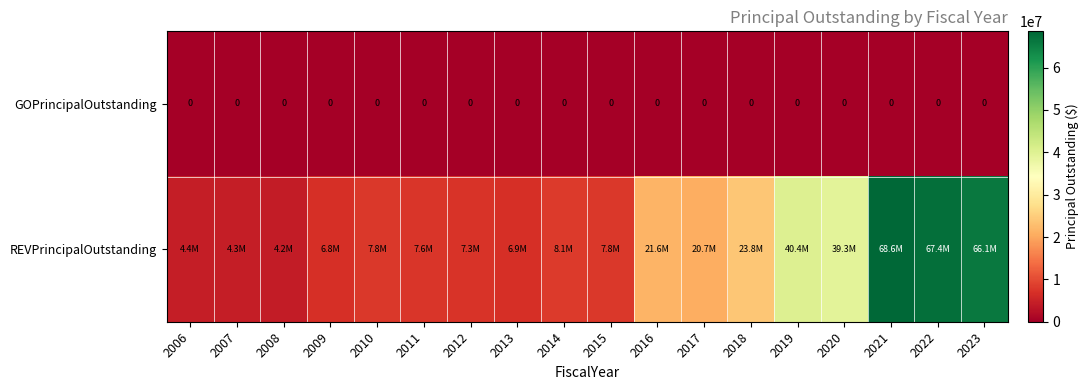

The value of GOPrincipalOutstanding at 2019 is 0. True or false?

True